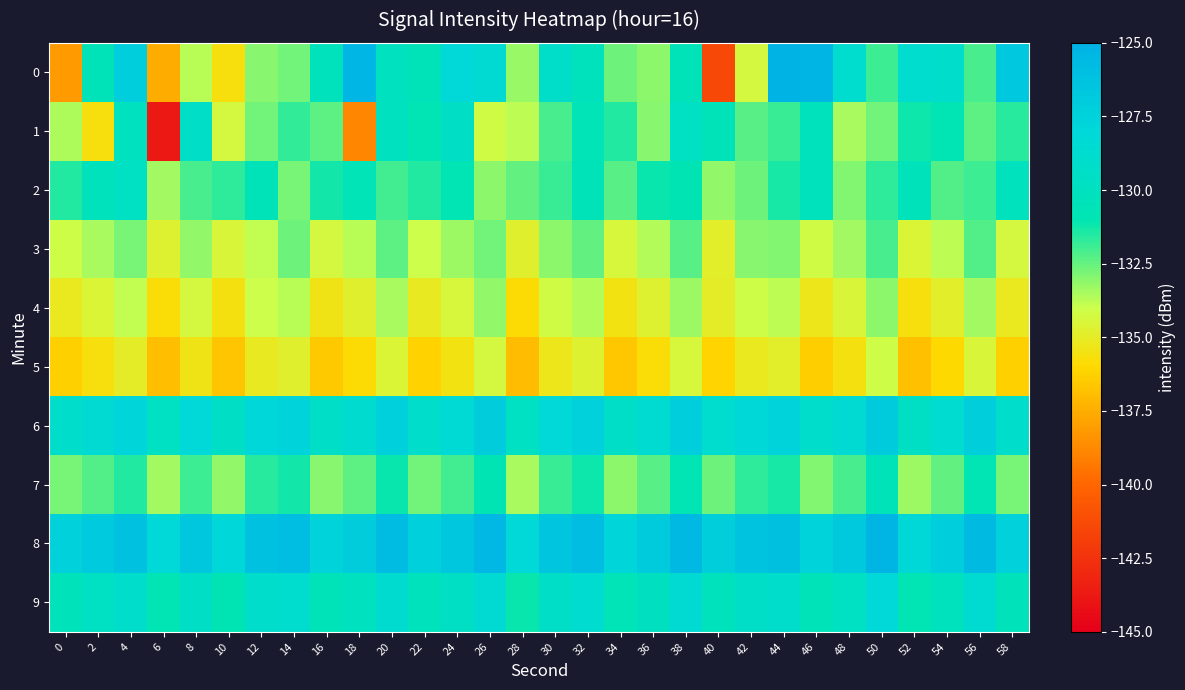

At which category is the sum across all series the highest?

4